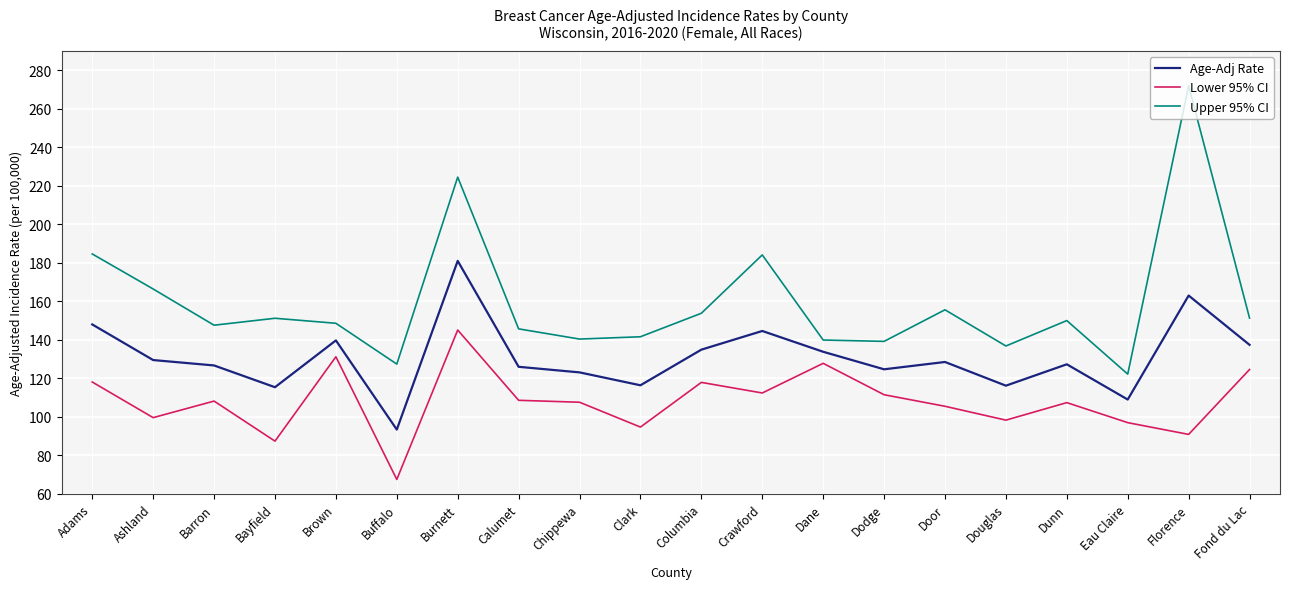

What is the difference between the highest and lowest values at Eau Claire?

25.2